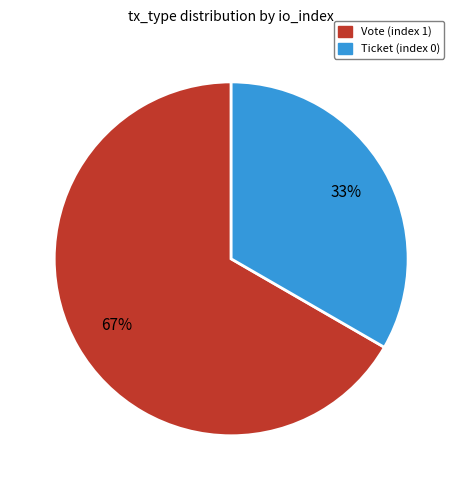

Rank the categories by value from highest to lowest.

Vote (index 1), Ticket (index 0)